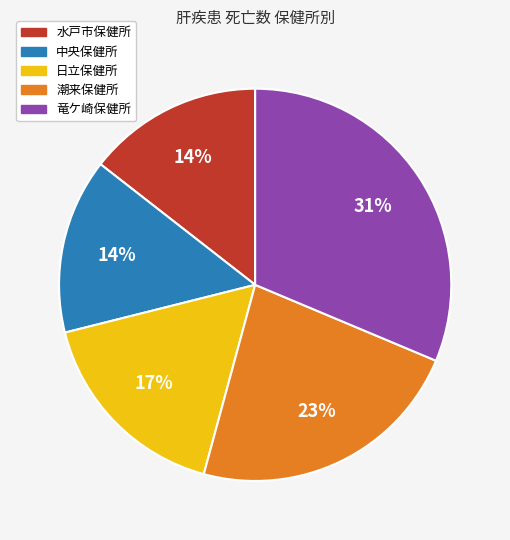

Combined, do 水戸市保健所 and 日立保健所 account for over 50%?

No